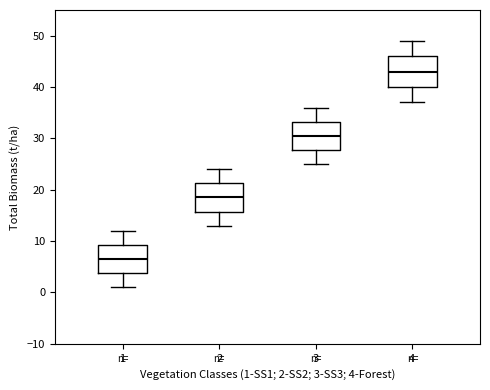

Which box has the lowest median line?

1